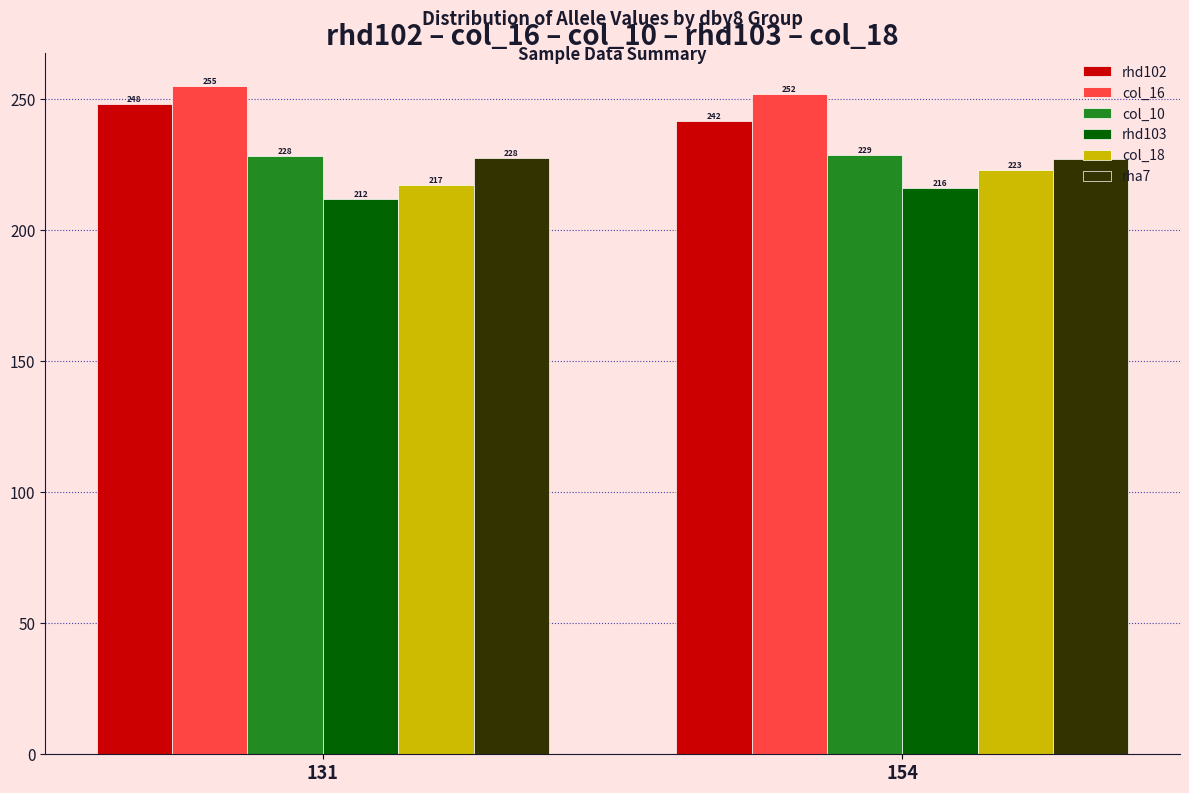

List the labels in order of col_16 value, largest first.

131, 154